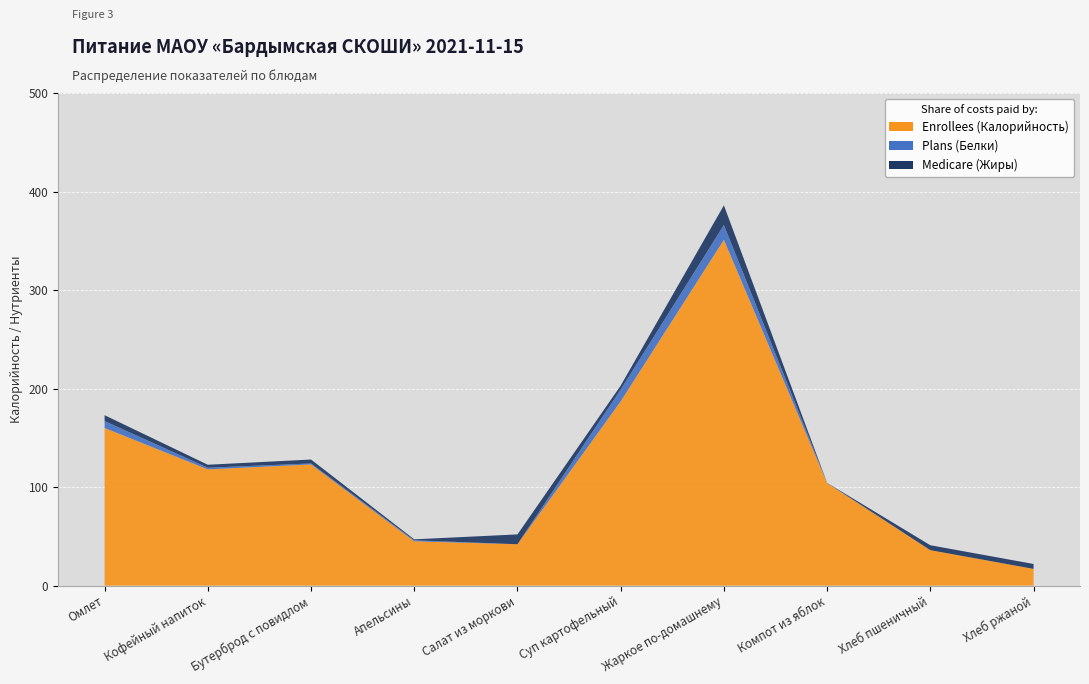

Reading right to left, transcribe all the data shown in this chart.

Enrollees: Хлеб ржаной=17.0	Хлеб пшеничный=36.0	Компот из яблок=104.0	Жаркое по-домашнему=351.0	Суп картофельный=187.0	Салат из моркови=42.0	Апельсины=45.0	Бутерброд с повидлом=123.0	Кофейный напиток=118.0	Омлет=160.0
Plans: Хлеб ржаной=0.0	Хлеб пшеничный=0.0	Компот из яблок=0.3	Жаркое по-домашнему=15.0	Суп картофельный=12.0	Салат из моркови=0.0	Апельсины=1.0	Бутерброд с повидлом=1.0	Кофейный напиток=1.7	Омлет=7.0
Medicare: Хлеб ржаной=5.0	Хлеб пшеничный=5.0	Компот из яблок=0.0	Жаркое по-домашнему=20.0	Суп картофельный=4.0	Салат из моркови=10.0	Апельсины=1.0	Бутерброд с повидлом=4.0	Кофейный напиток=3.0	Омлет=6.0